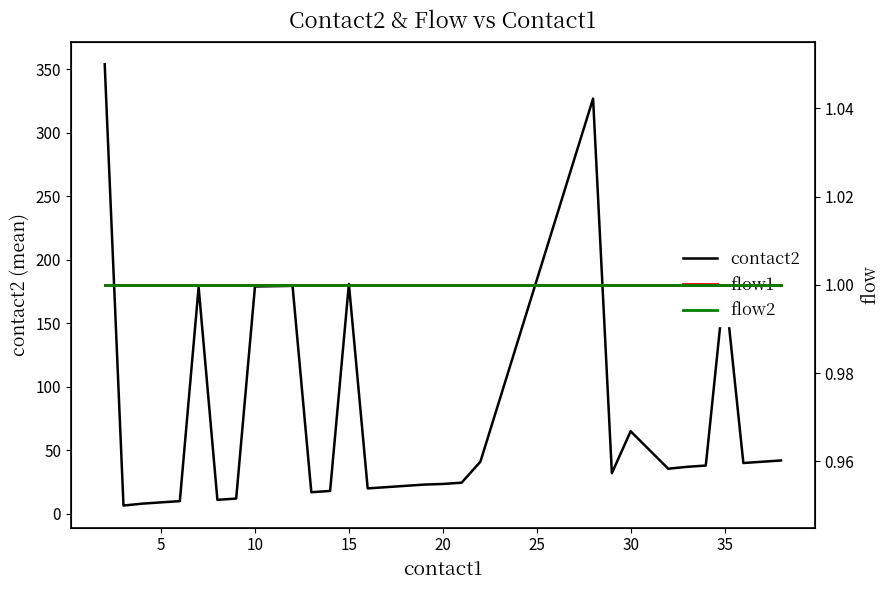

Reading left to right, extract all data points from this chart.

contact2: 354.0	6.5	8.0	9.0	10.0	178.5	11.0	12.0	179.0	179.5	17.0	18.0	181.0	20.0	21.0	22.0	23.0	23.5	24.5	41.0	327.0	32.0	65.0	35.5	37.0	38.0	181.5	40.0	41.0	42.0
flow1: 1.0	1.0	1.0	1.0	1.0	1.0	1.0	1.0	1.0	1.0	1.0	1.0	1.0	1.0	1.0	1.0	1.0	1.0	1.0	1.0	1.0	1.0	1.0	1.0	1.0	1.0	1.0	1.0	1.0	1.0
flow2: 1.0	1.0	1.0	1.0	1.0	1.0	1.0	1.0	1.0	1.0	1.0	1.0	1.0	1.0	1.0	1.0	1.0	1.0	1.0	1.0	1.0	1.0	1.0	1.0	1.0	1.0	1.0	1.0	1.0	1.0